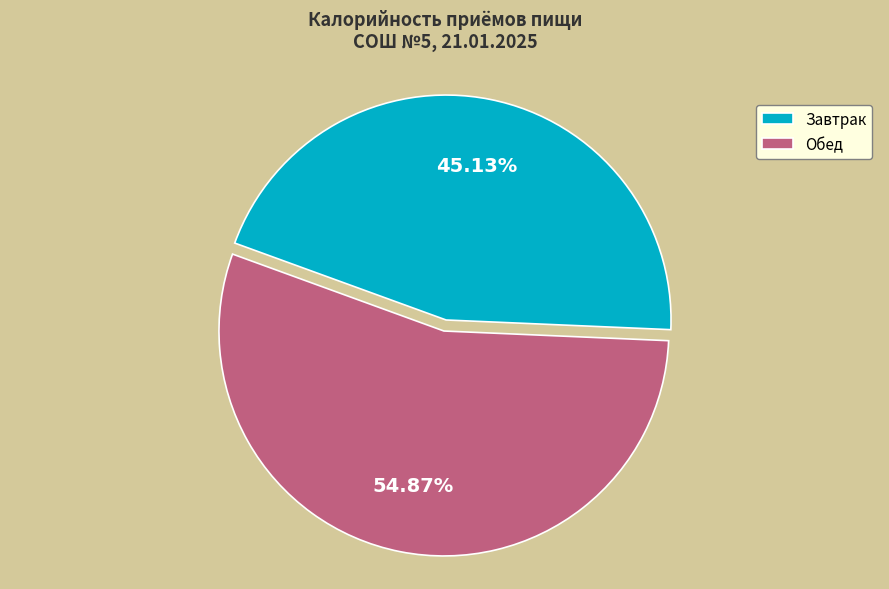

Combined, what portion of the pie is Обед and Завтрак?

100.0%